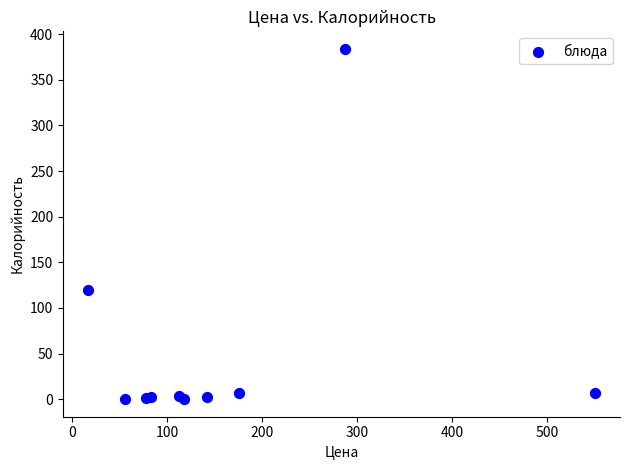

What Y value in the scatter plot is closest to 192?

120.0